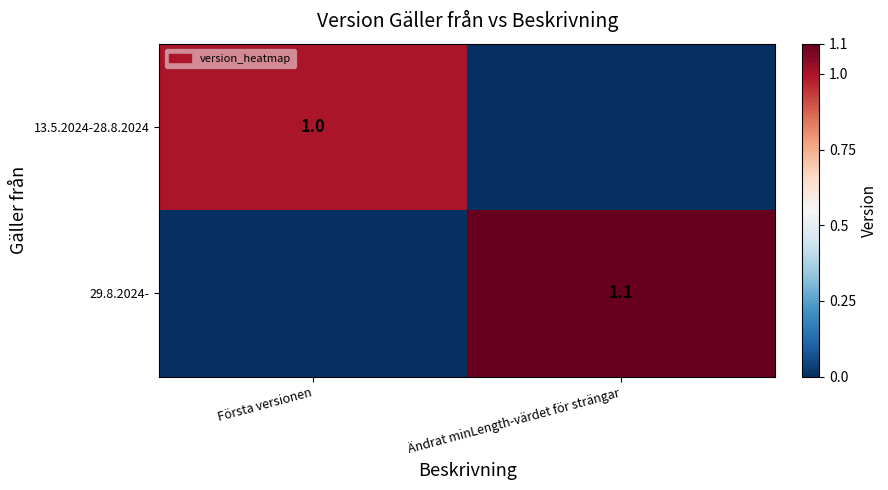

The 13.5.2024-28.8.2024 series shows 0.3 at Första versionen. True or false?

False